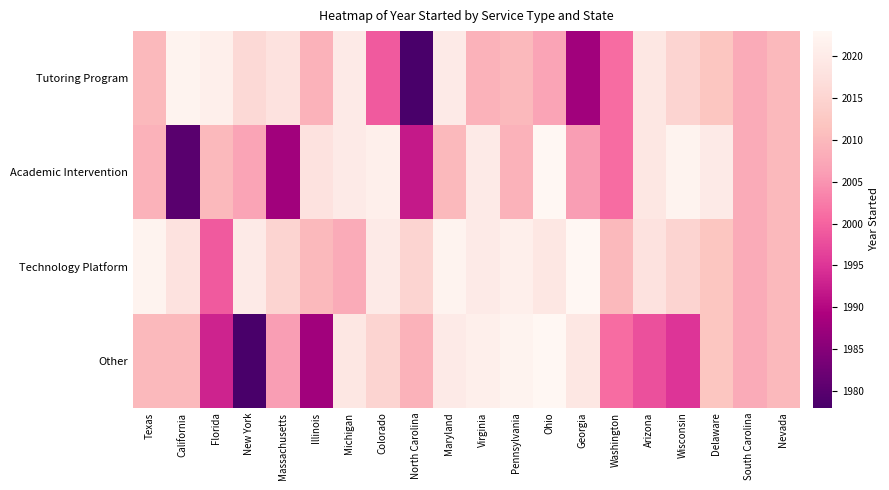

Reading left to right, list all the values displayed in this chart.

Tutoring Program: Texas=2010	California=2022	Florida=2021	New York=2016	Massachusetts=2018	Illinois=2009	Michigan=2020	Colorado=1999	North Carolina=1978	Maryland=2020	Virginia=2009	Pennsylvania=2010	Ohio=2007	Georgia=1988	Washington=2001	Arizona=2019	Wisconsin=2015	Delaware=2012	South Carolina=2008	Nevada=2010
Academic Intervention: Texas=2009	California=1980	Florida=2010	New York=2007	Massachusetts=1988	Illinois=2018	Michigan=2020	Colorado=2021	North Carolina=1992	Maryland=2010	Virginia=2020	Pennsylvania=2009	Ohio=2023	Georgia=2006	Washington=2001	Arizona=2019	Wisconsin=2022	Delaware=2020	South Carolina=2008	Nevada=2010
Technology Platform: Texas=2022	California=2018	Florida=1999	New York=2020	Massachusetts=2015	Illinois=2010	Michigan=2008	Colorado=2020	North Carolina=2015	Maryland=2022	Virginia=2020	Pennsylvania=2021	Ohio=2019	Georgia=2023	Washington=2010	Arizona=2018	Wisconsin=2015	Delaware=2012	South Carolina=2008	Nevada=2010
Other: Texas=2010	California=2010	Florida=1993	New York=1978	Massachusetts=2006	Illinois=1988	Michigan=2019	Colorado=2015	North Carolina=2009	Maryland=2020	Virginia=2021	Pennsylvania=2022	Ohio=2023	Georgia=2019	Washington=2001	Arizona=1998	Wisconsin=1995	Delaware=2012	South Carolina=2008	Nevada=2010